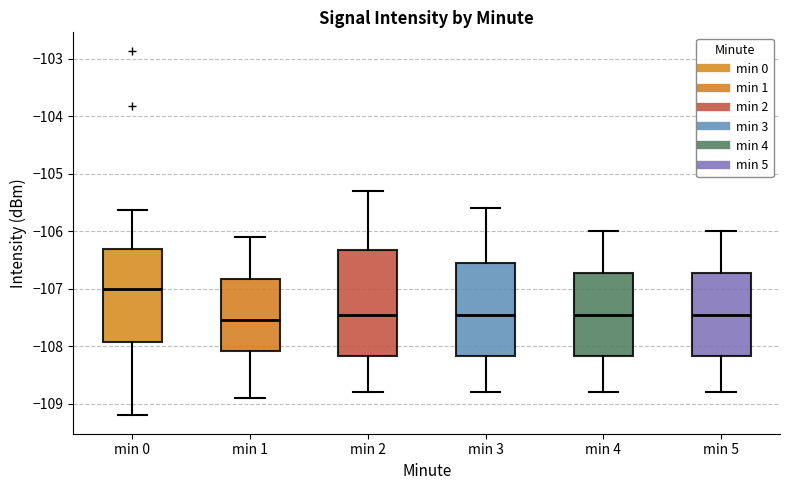

Which box's median line is the highest?

min 0